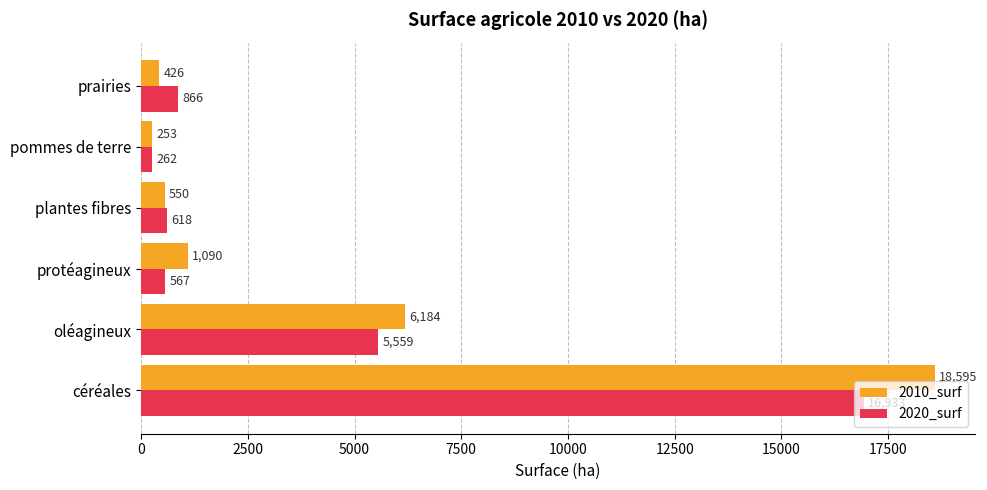

Which series changed the most between pommes de terre and prairies?

2020_surf